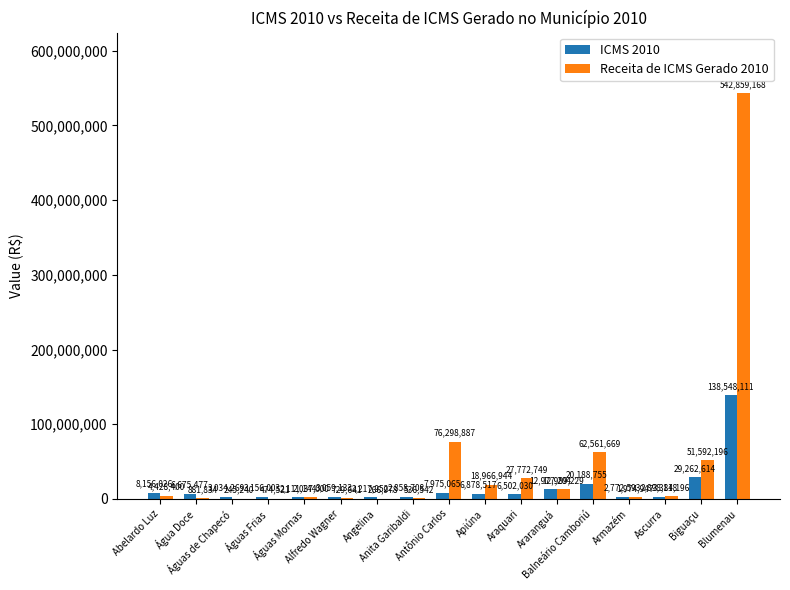

What is the maximum value for ICMS 2010?

138548111.2